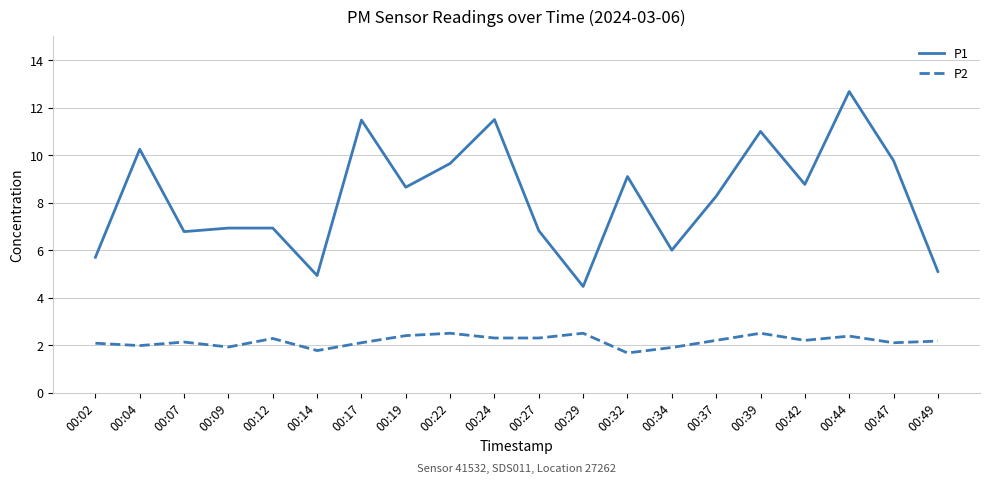

True or false: P2 has a value of 2.3 at 00:12.

True